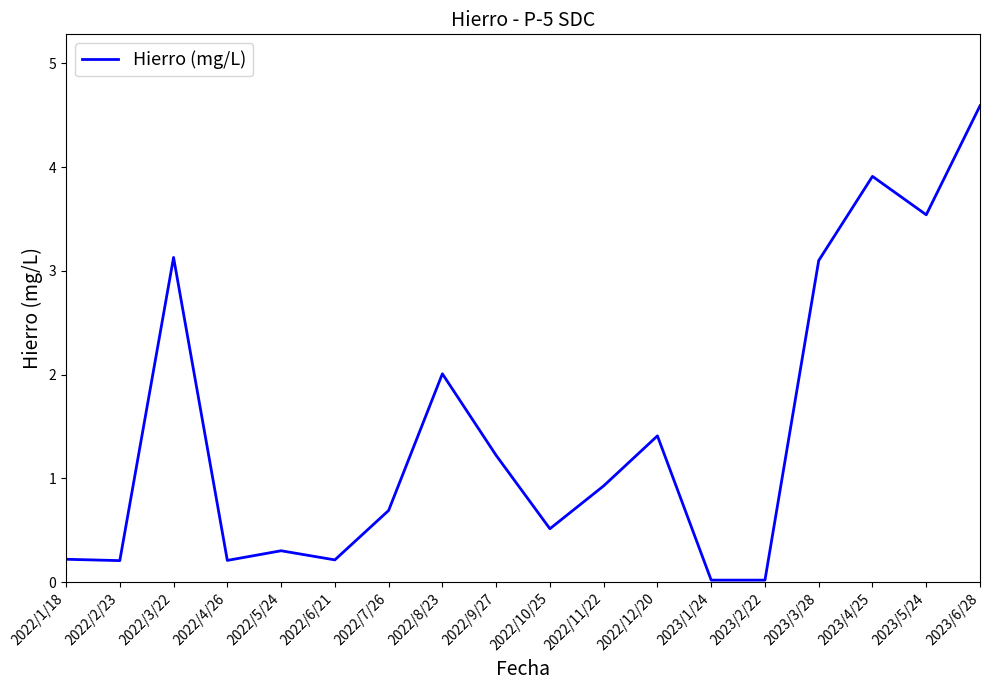

What is the change in value from 2022/8/23 to 2023/6/28?

+2.6